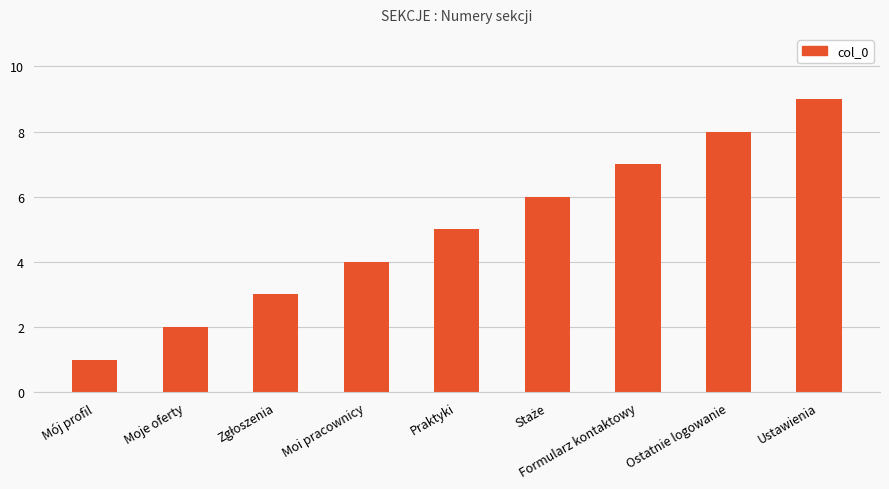

How many bars are there in total?

9